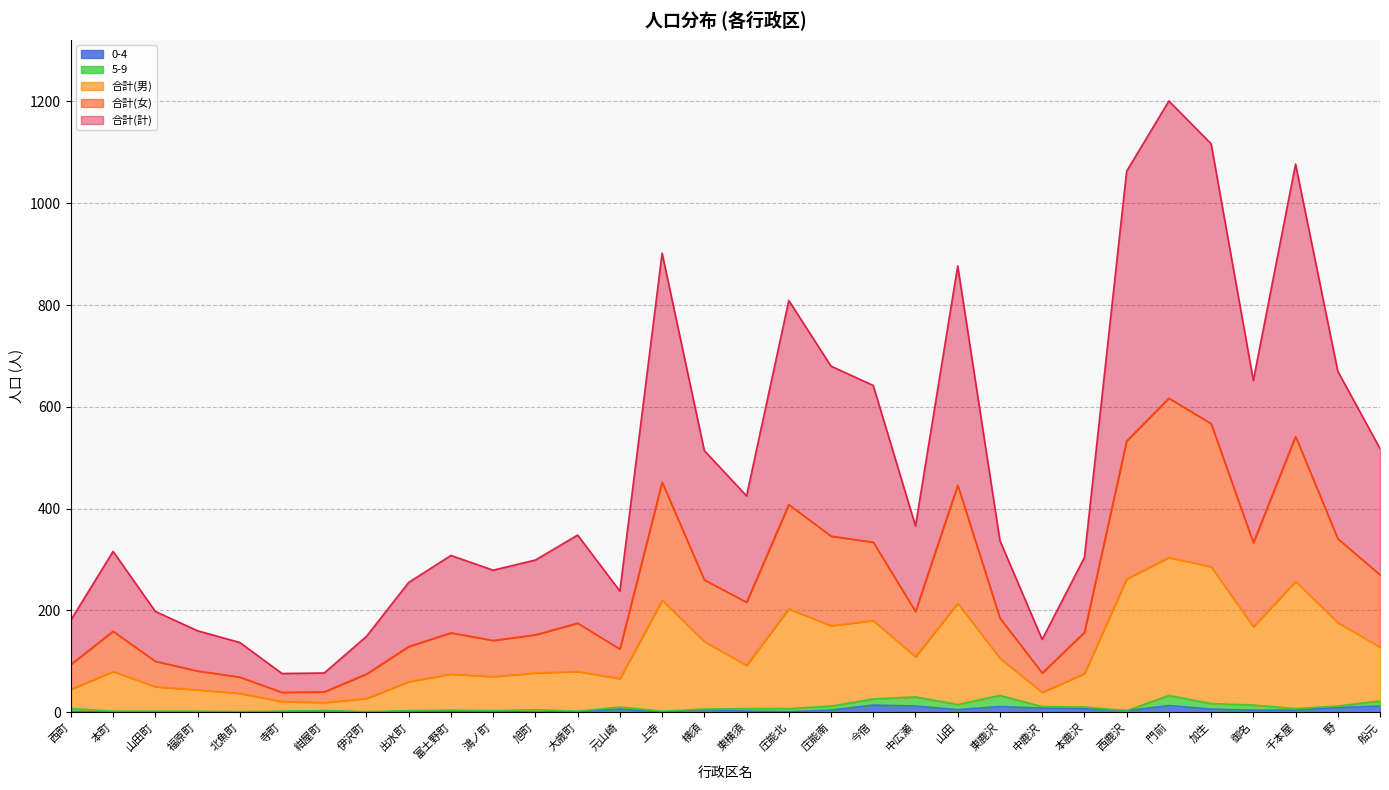

What is the sum of all 0-4 values?

139